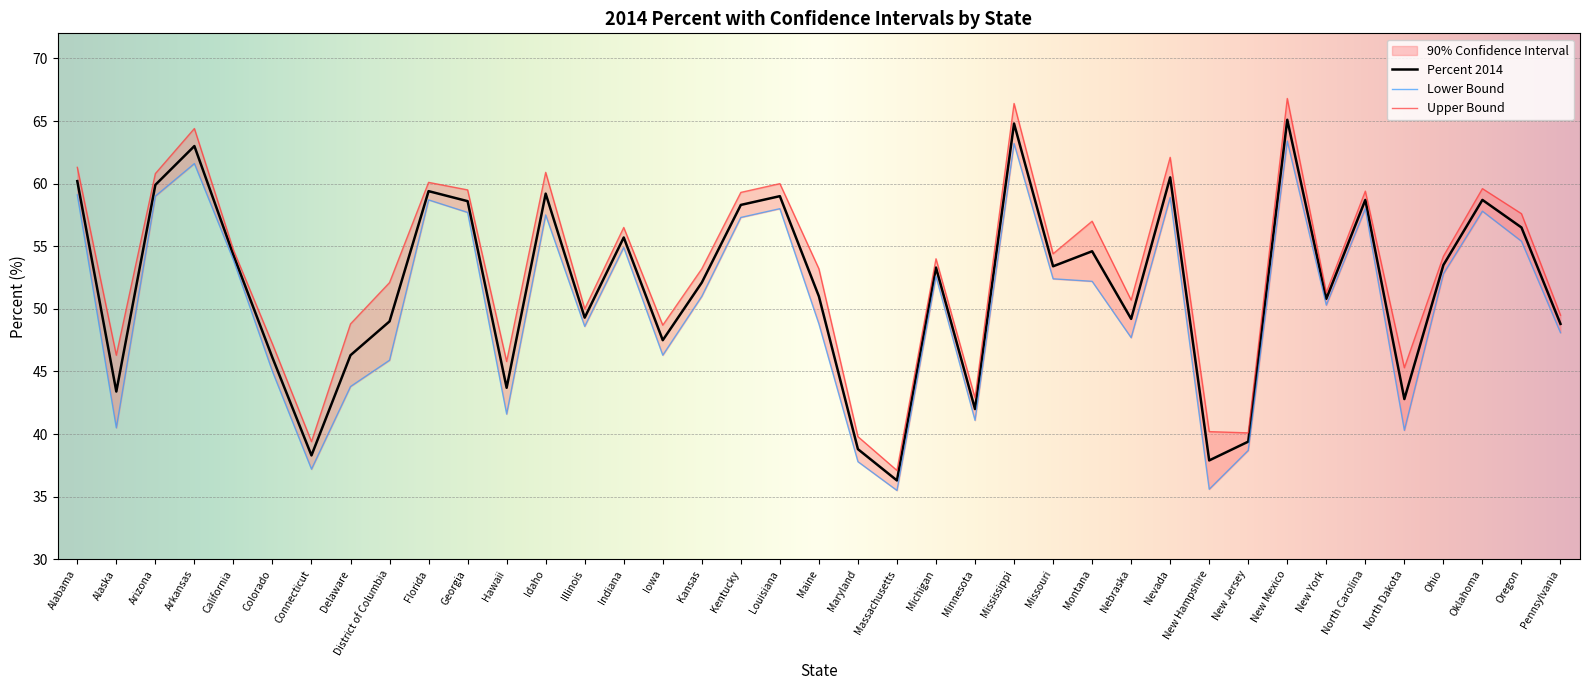

How many data points in Percent 2014 are above 53?

20